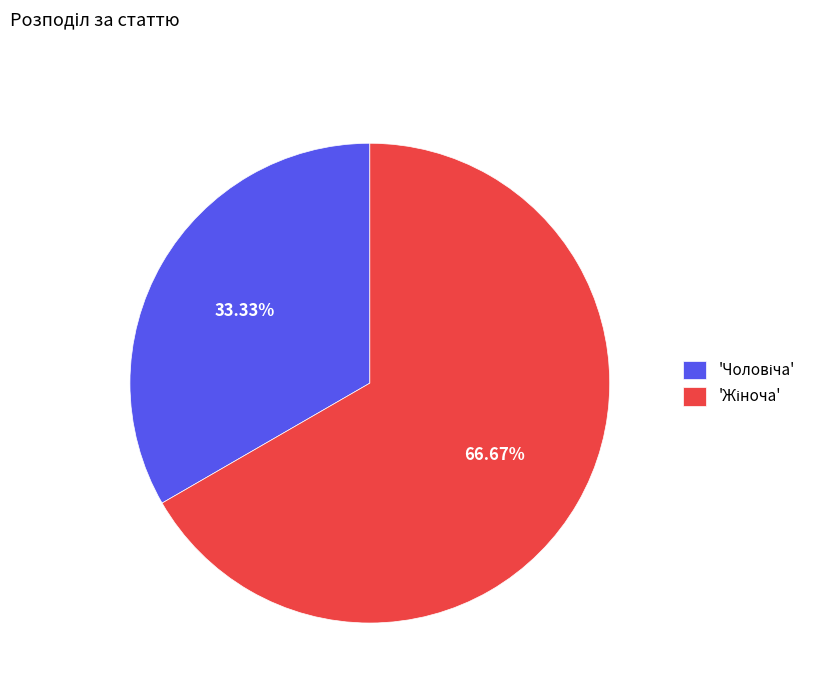

Is there a majority slice in this chart?

Yes